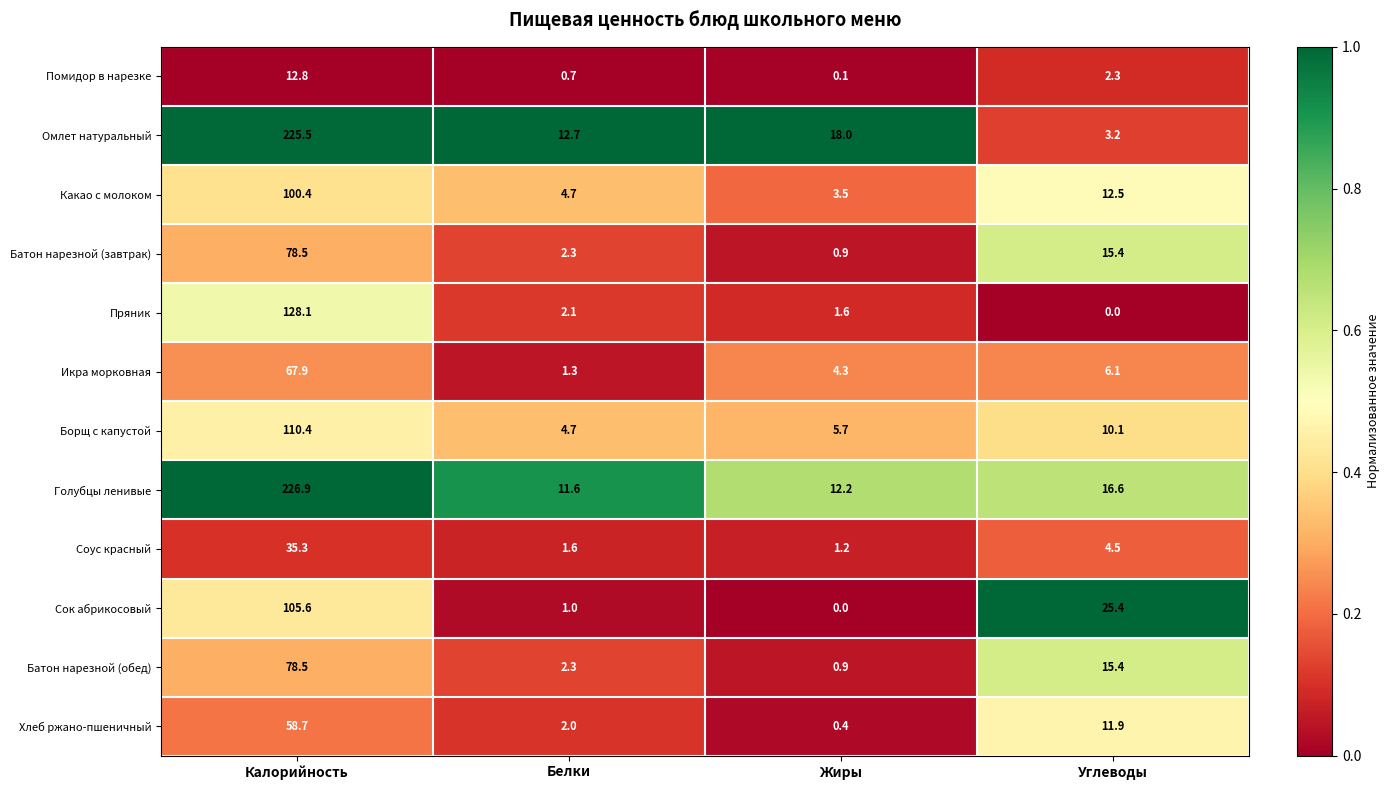

Where is Хлеб ржано-пшеничный nearest to the value 29?

Углеводы